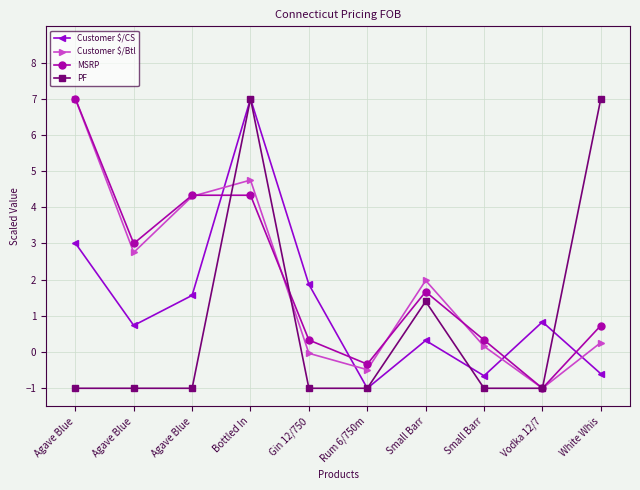

Which series has the largest range (max minus min)?

Customer $/CS